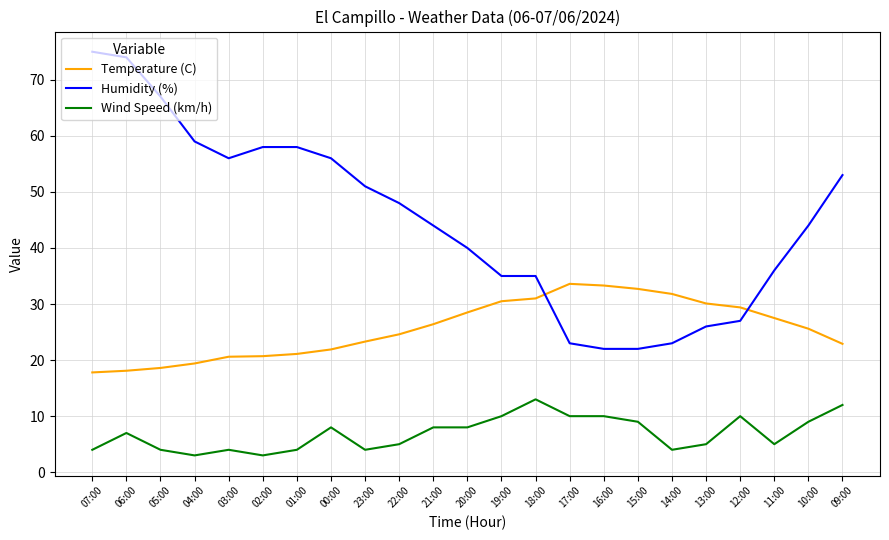

What is the lowest value of the Temperature (C) series?

17.8